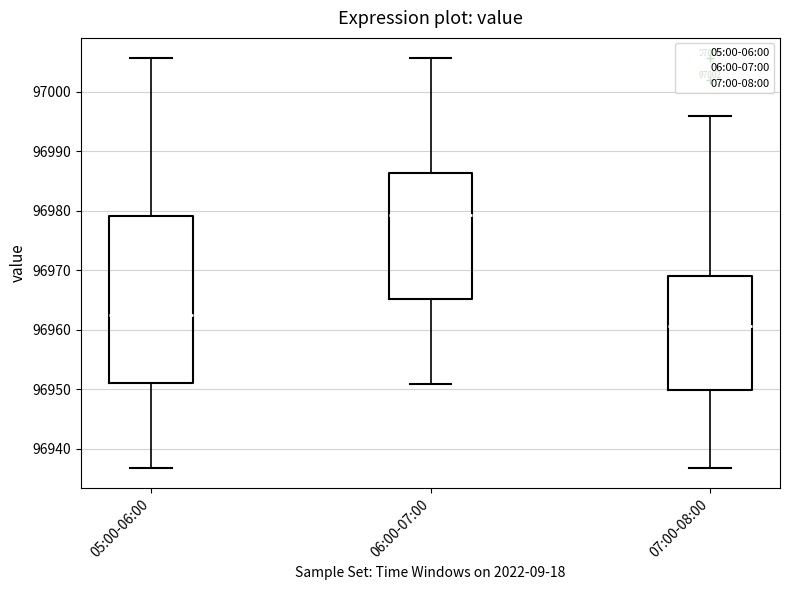

Comparing the boxes themselves (not the whiskers), which one is the tallest?

05:00-06:00